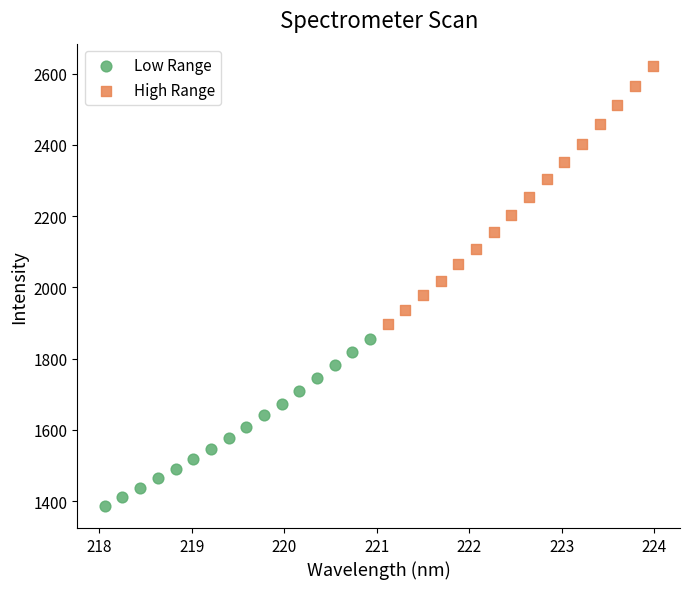

Which series contains the lowest Y value?

Low Range